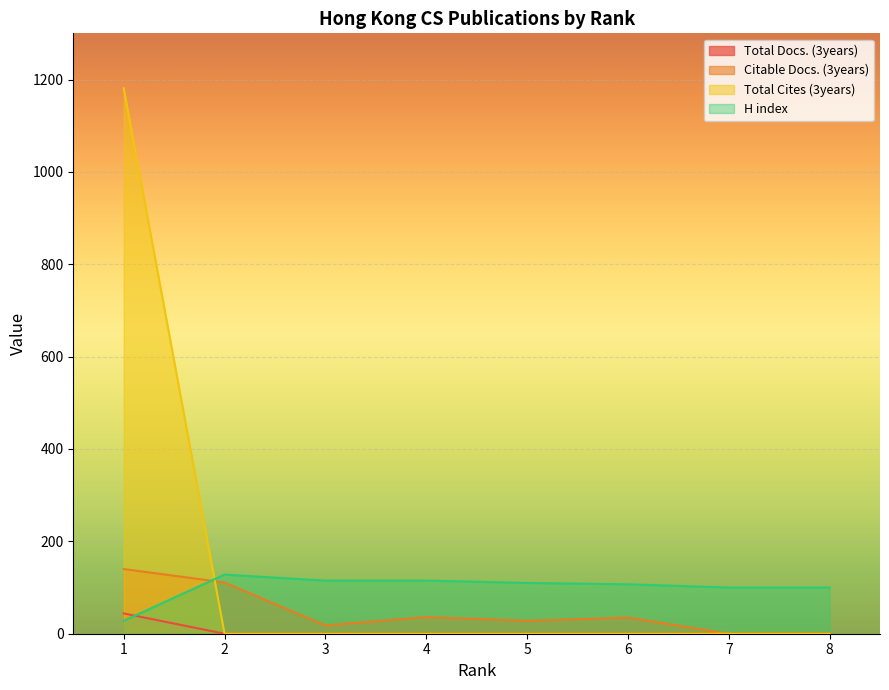

In Citable Docs. (3years), how many points are higher than both neighbors (excluding endpoints)?

2